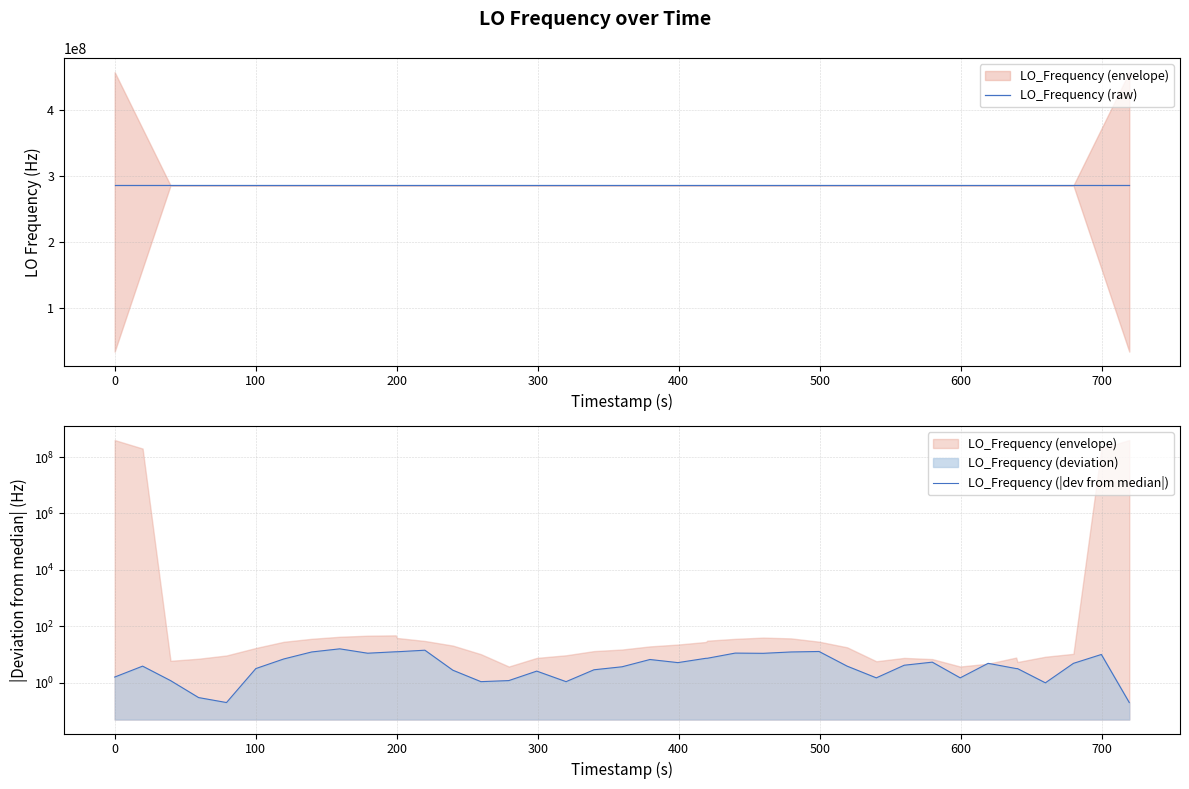

What are all the series names shown in the legend?

LO_Frequency (raw), LO_Frequency (|dev from median|)